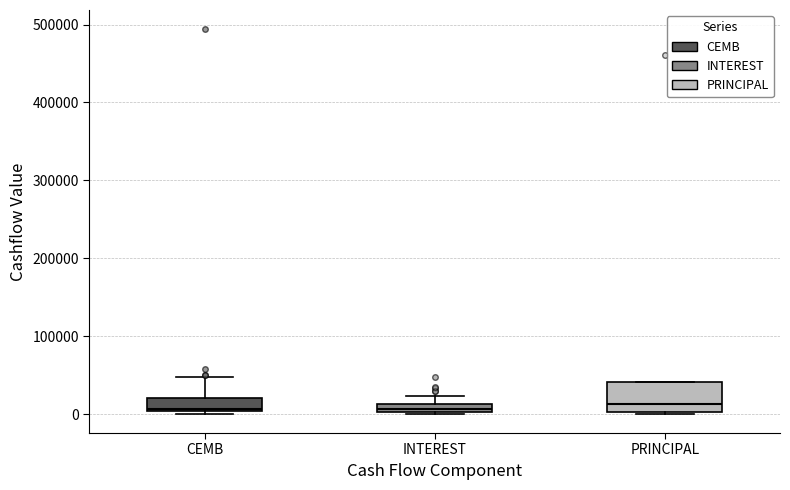

Comparing the boxes themselves (not the whiskers), which one is the tallest?

PRINCIPAL